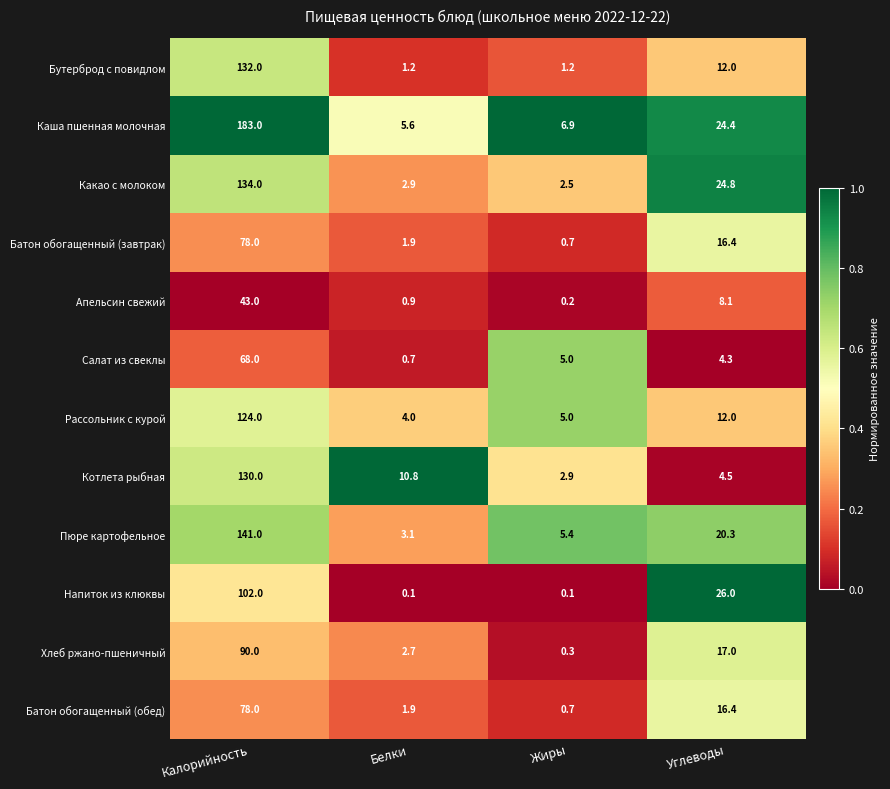

The Салат из свеклы series shows 5.0 at Жиры. True or false?

True